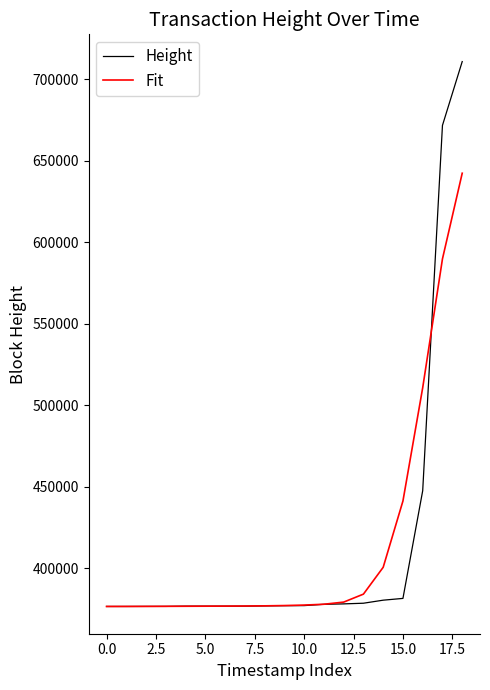

What is the minimum value shown in the chart?

376567